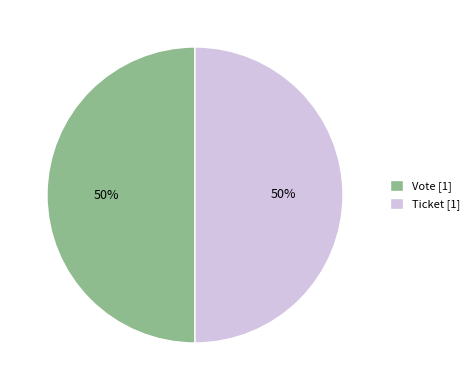

What percentage is the Ticket [1] slice, to the nearest percent?

50%